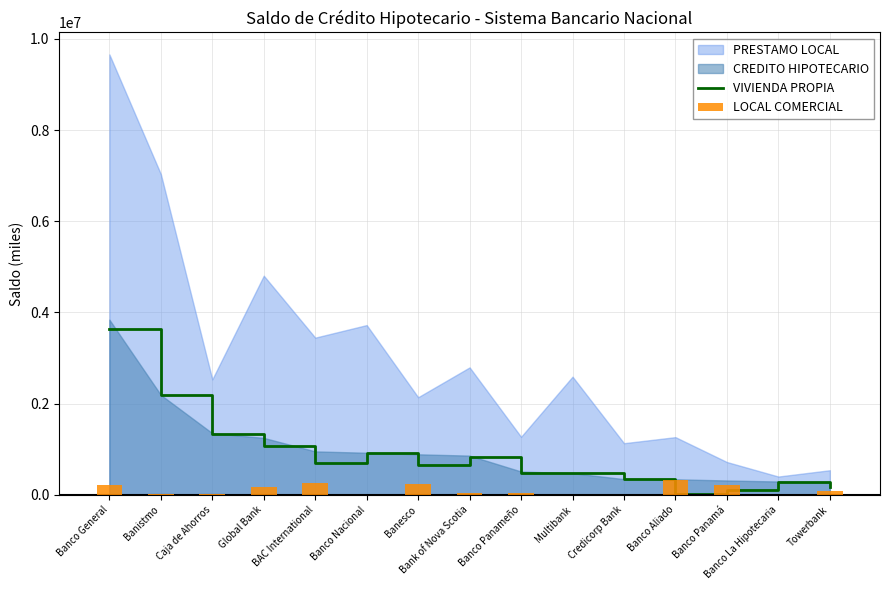

What is the label of the 8th bar from the left?

Bank of Nova Scotia